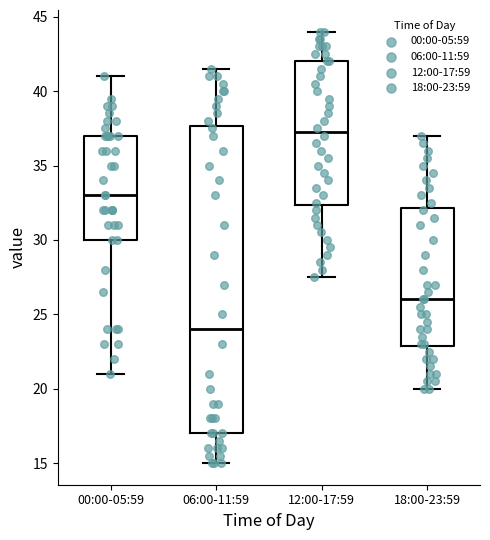

Where does the median line of the box for 18:00-23:59 sit on the y-axis? The values are not printed on the chart, so give them approximately, as read against the axis.

26.0